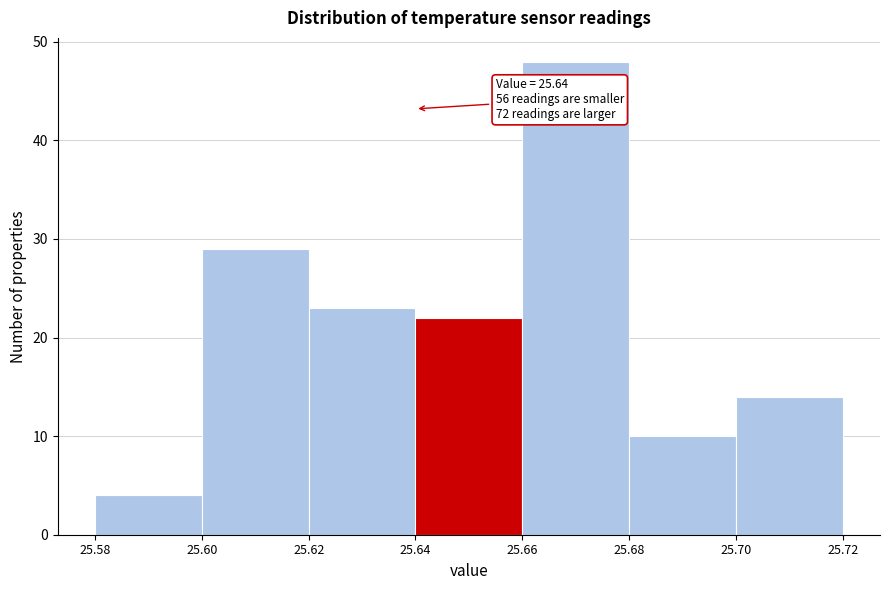

Which range on the x-axis has the tallest bar?

25.66 to 25.68